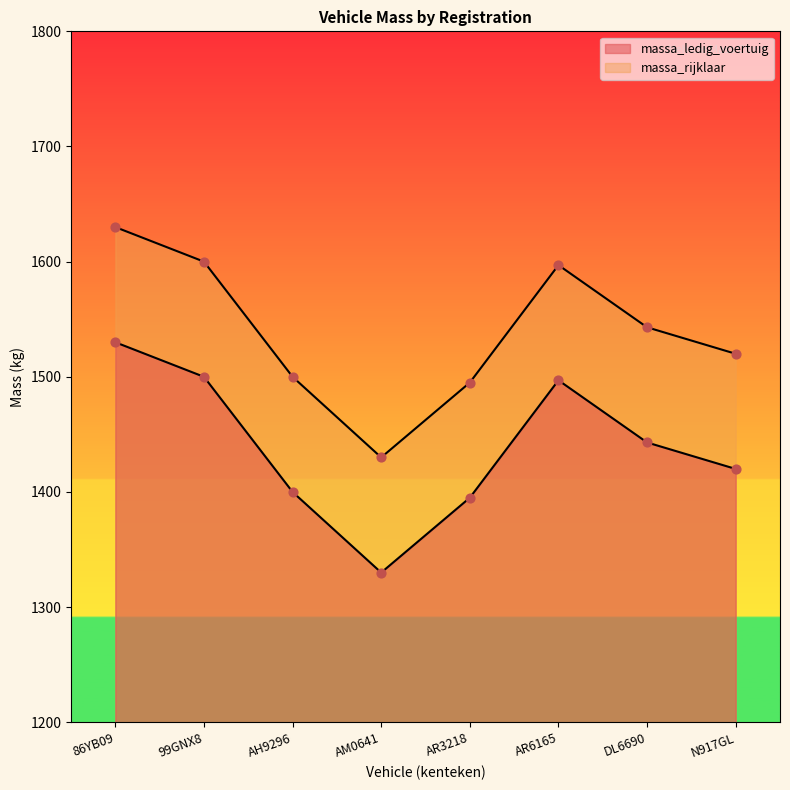

Is the value of massa_rijklaar at AM0641 greater than the value of massa_ledig_voertuig at DL6690?

No